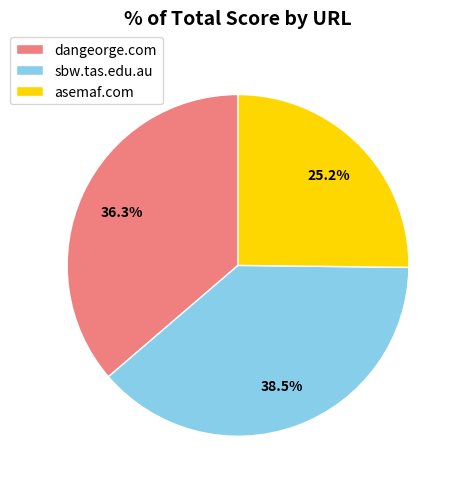

Rank the categories by value from highest to lowest.

sbw.tas.edu.au, dangeorge.com, asemaf.com